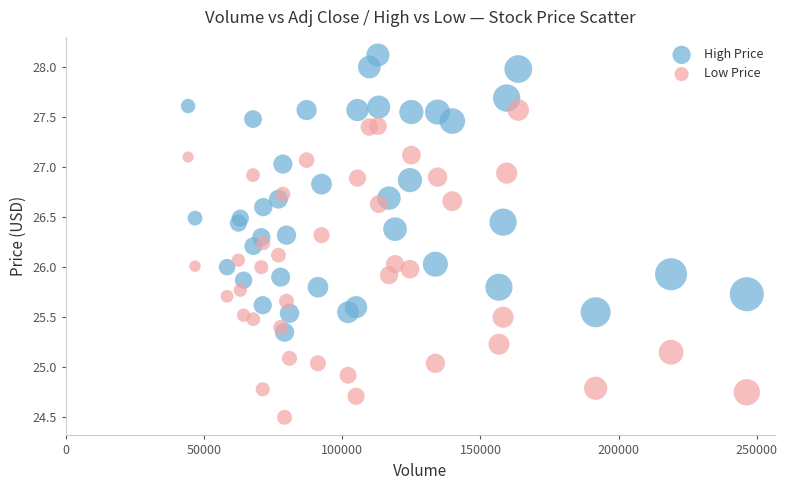

Across all data points, what is the range of X values (max minus min)?

202200.0